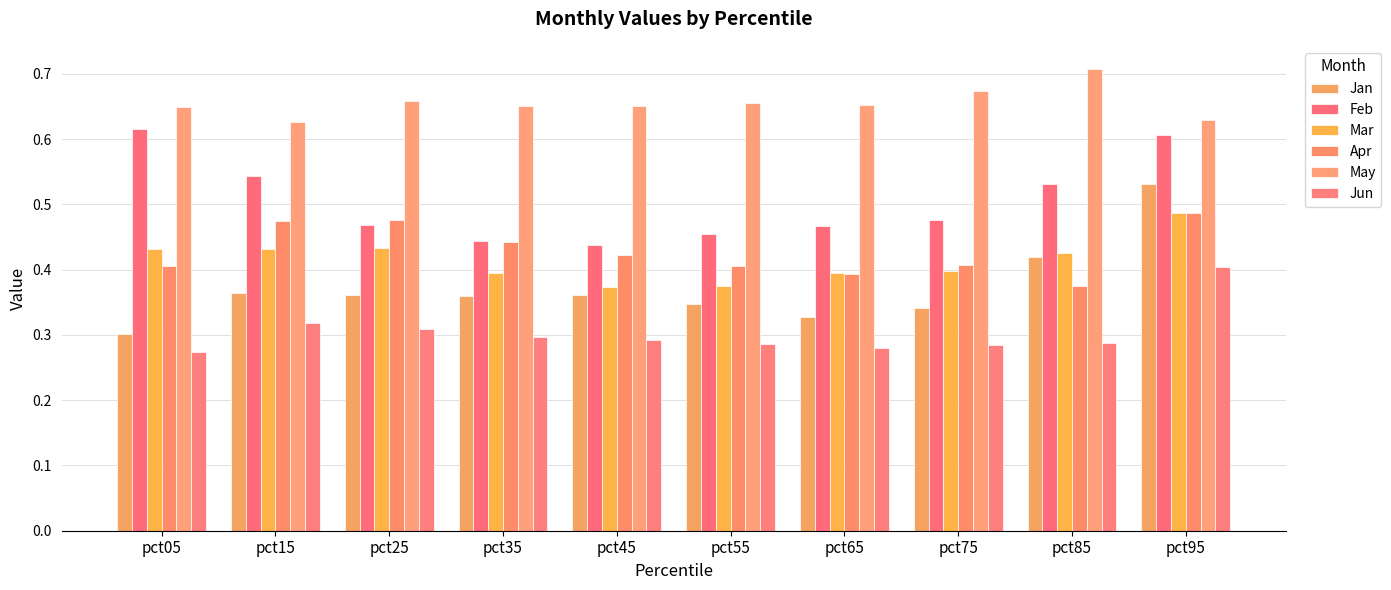

How many Jun values are between 0 and 1?

10